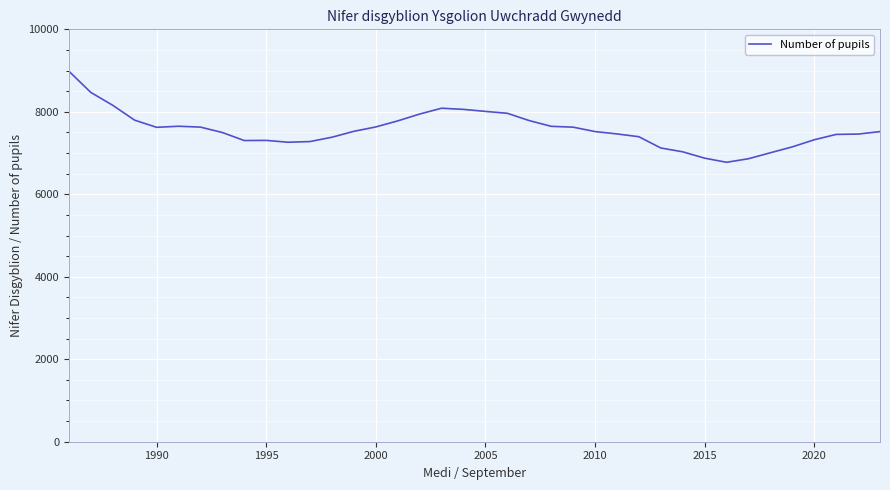

What is the difference between the maximum and minimum values?

2209